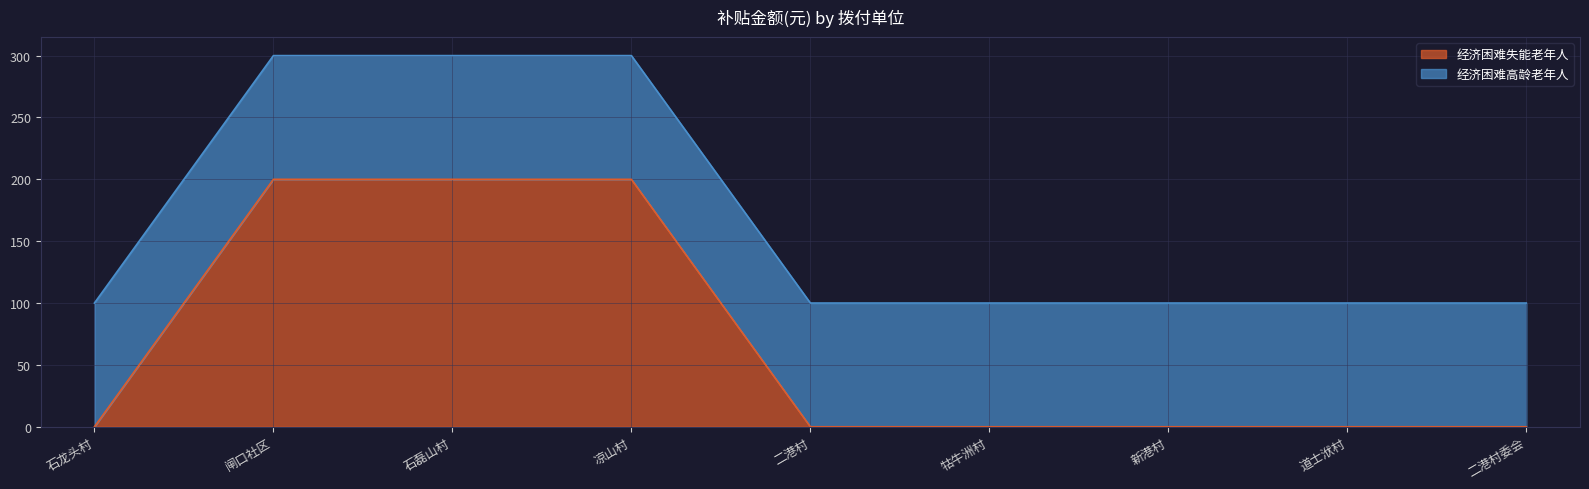

Rank the categories by value from lowest to highest.

石龙头村, 二港村, 牯牛洲村, 新港村, 道士洑村, 二港村委会, 闸口社区, 石磊山村, 凉山村